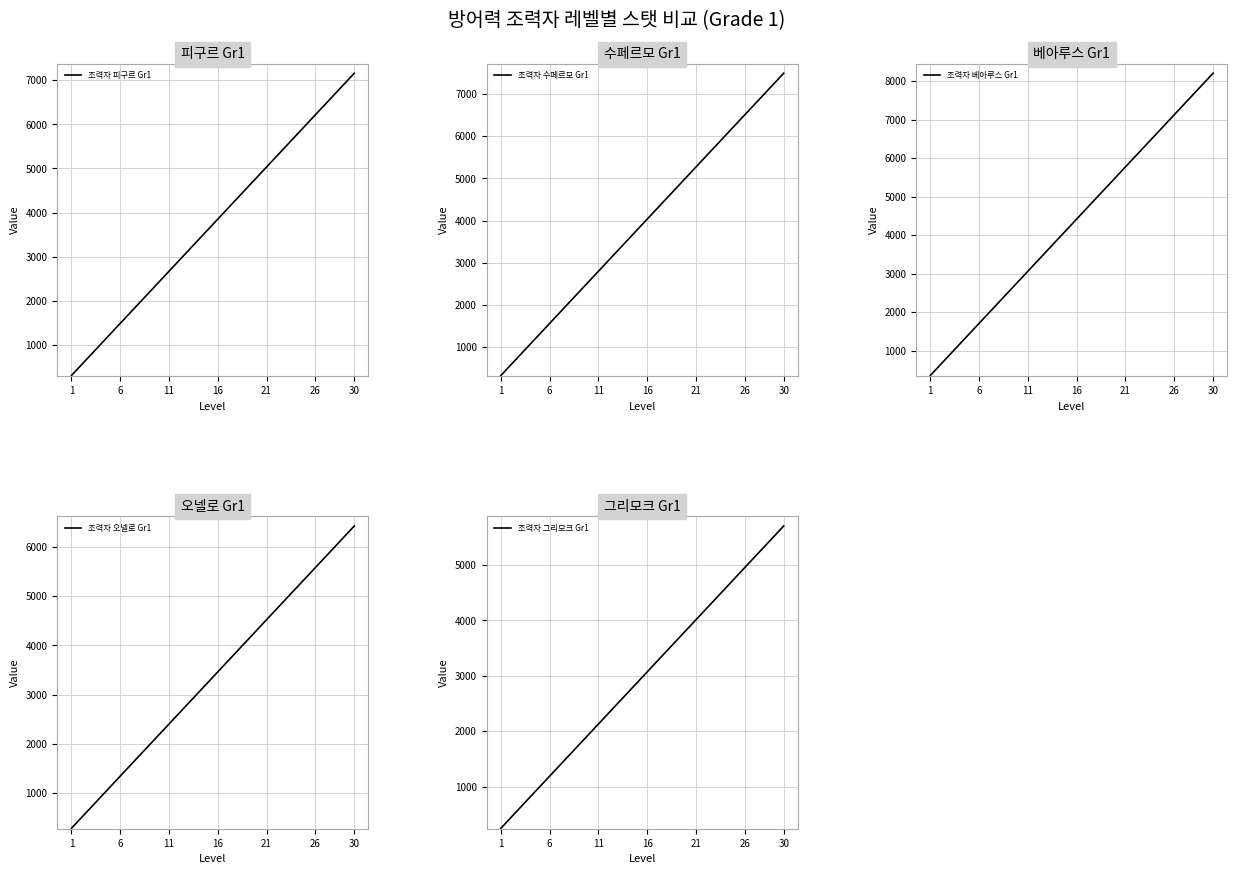

At 11, list the series in order from smallest to largest.

조력자 그리모크 Gr1, 조력자 오넬로 Gr1, 조력자 피구르 Gr1, 조력자 수페르모 Gr1, 조력자 베아루스 Gr1